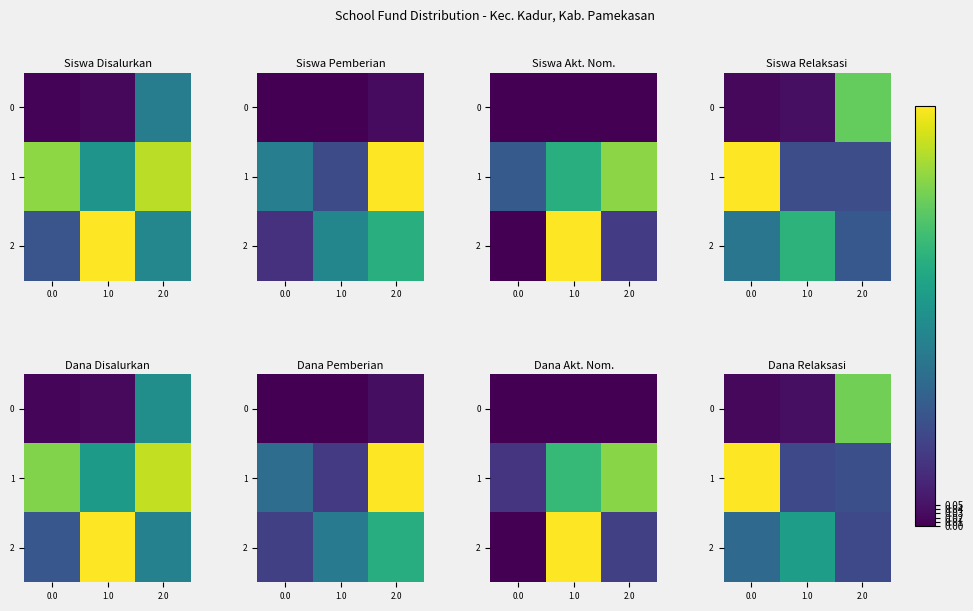

At how many categories does at least one series exceed 0?

3